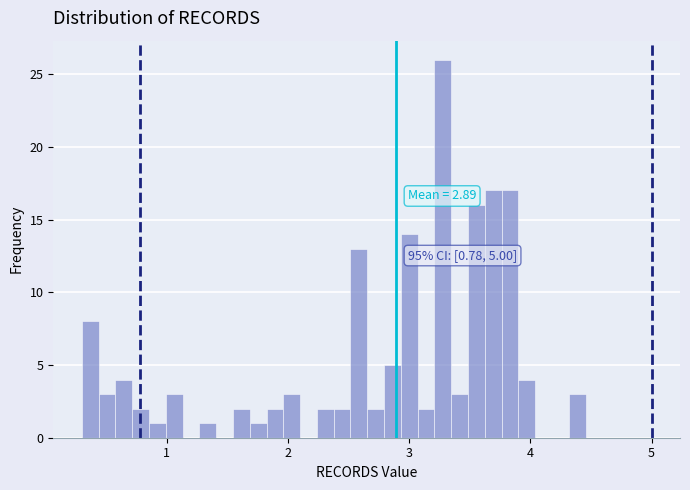

Around what value on the x-axis is the tallest bar? Give the approximate position of its centre, as read against the axis.

3.3